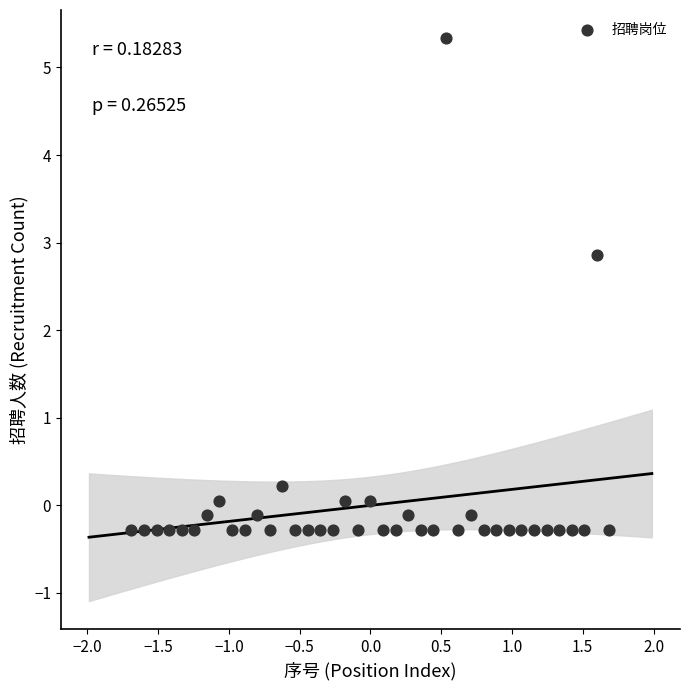

What is the range of X values (max minus min)?

3.4